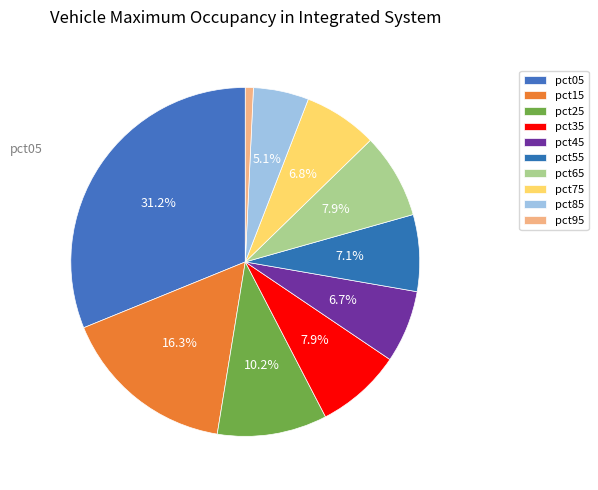

To the nearest percent, what is the average slice percentage?

10%